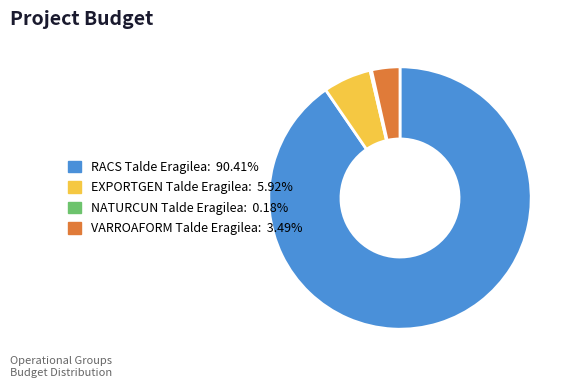

What is the largest slice in the pie chart?

RACS Talde Eragilea